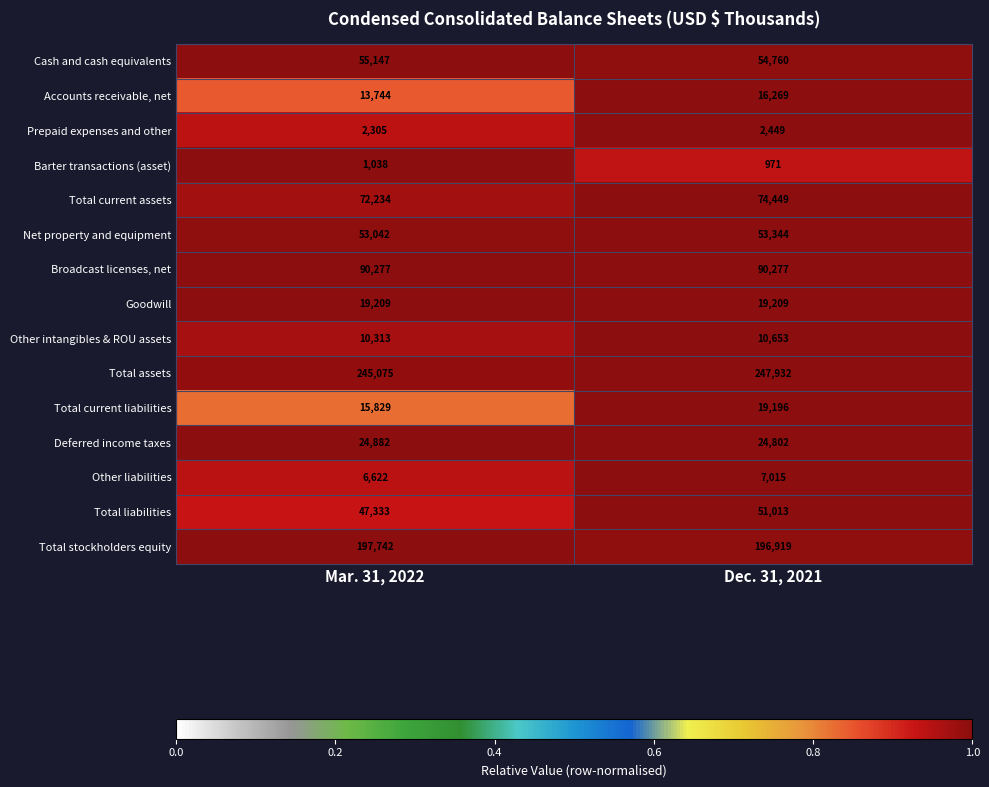

Which series has the largest total across all categories?

Total assets